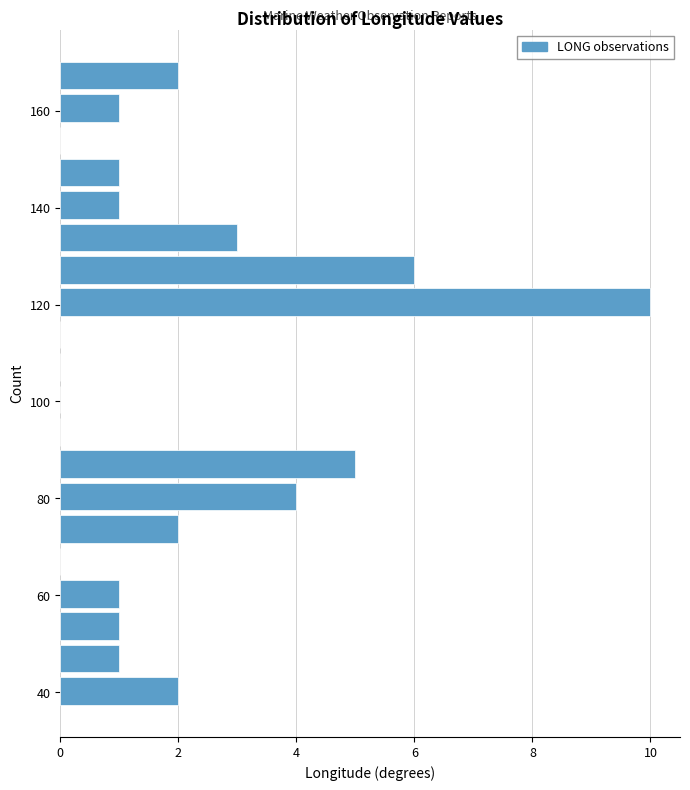

Around what value on the y-axis is the longest bar? Give the approximate position of its centre, as read against the axis.

120